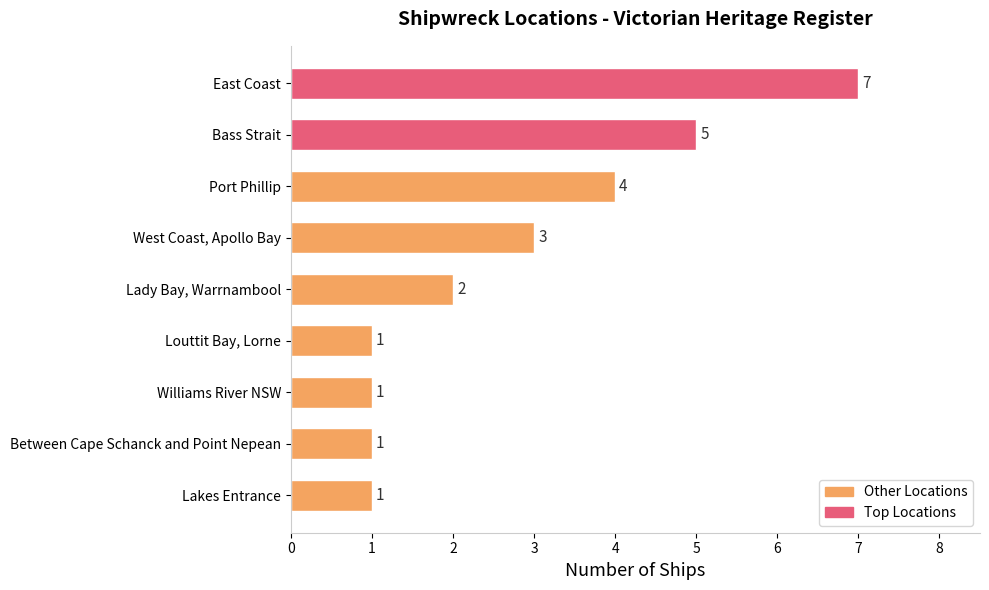

Approximately how many times larger is the value at Louttit Bay, Lorne compared to Lady Bay, Warrnambool?

0.5